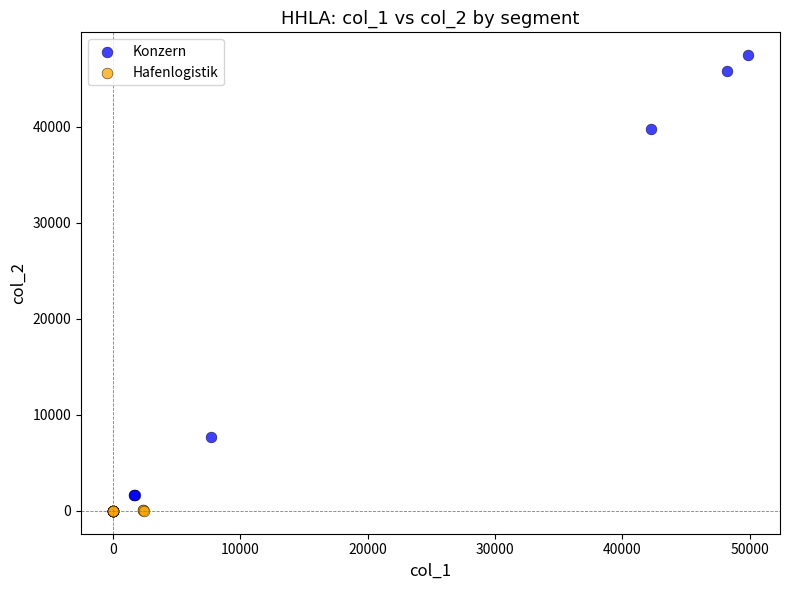

Which series reaches the maximum Y coordinate?

Konzern